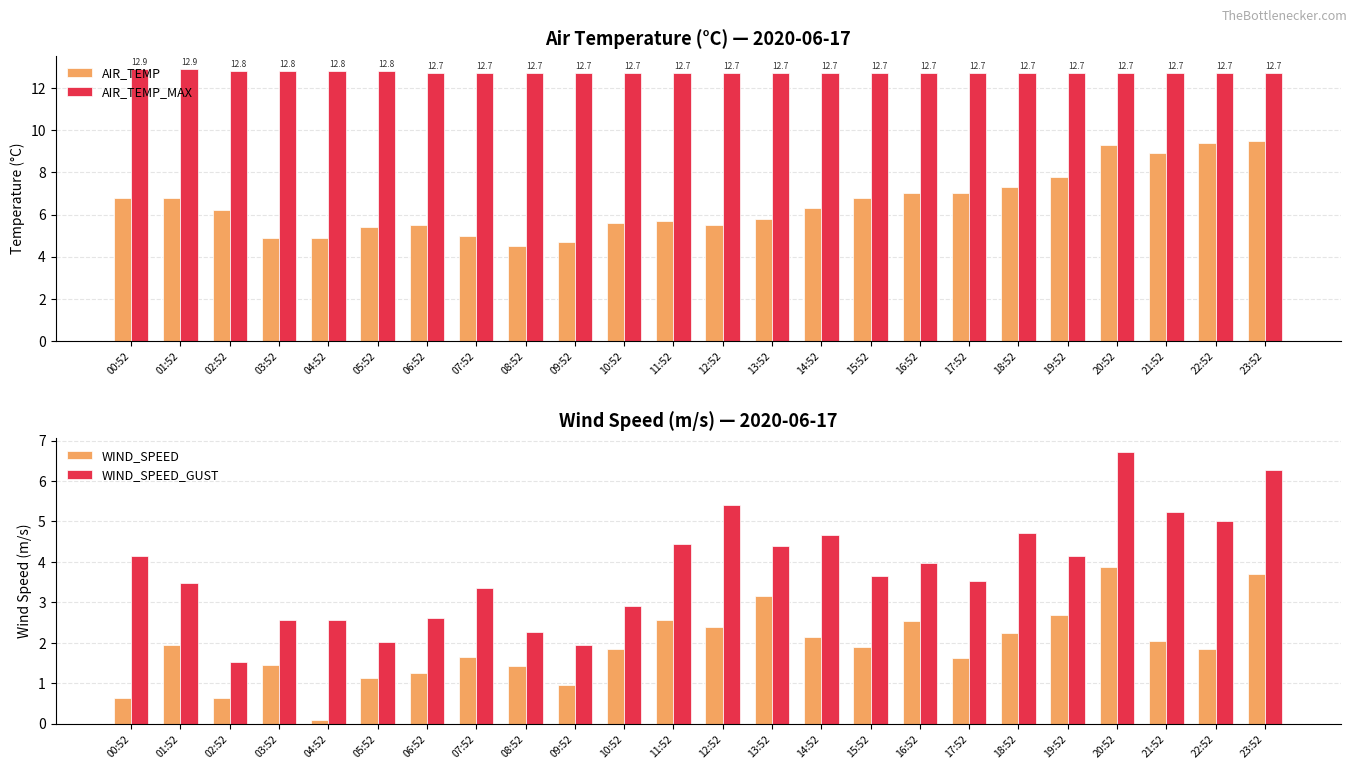

What is the lowest value of the WIND_SPEED_GUST series?

1.5